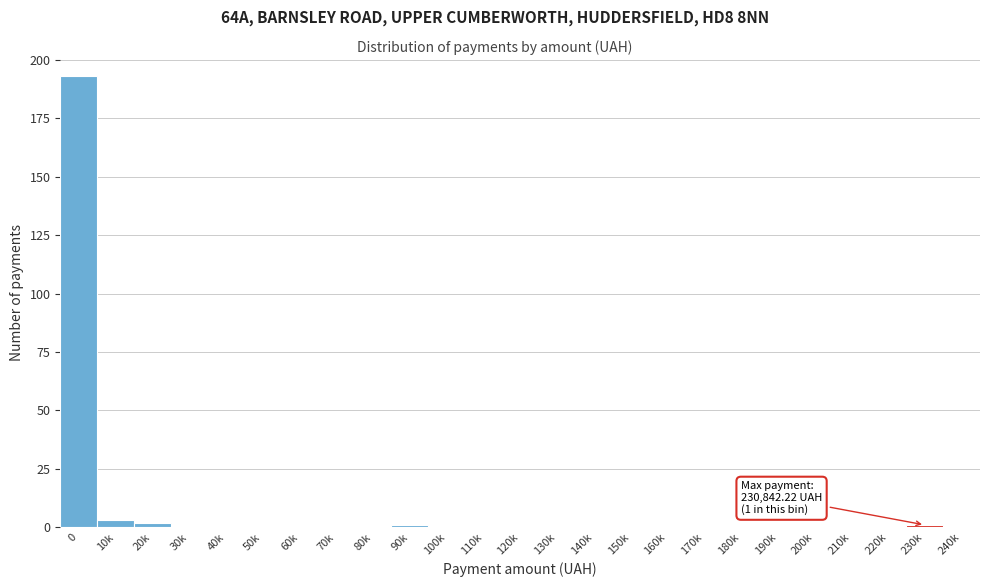

Reading right to left, what are all the values shown in this chart?

240k=0	230k=1	220k=0	210k=0	200k=0	190k=0	180k=0	170k=0	160k=0	150k=0	140k=0	130k=0	120k=0	110k=0	100k=0	90k=1	80k=0	70k=0	60k=0	50k=0	40k=0	30k=0	20k=2	10k=3	0=193